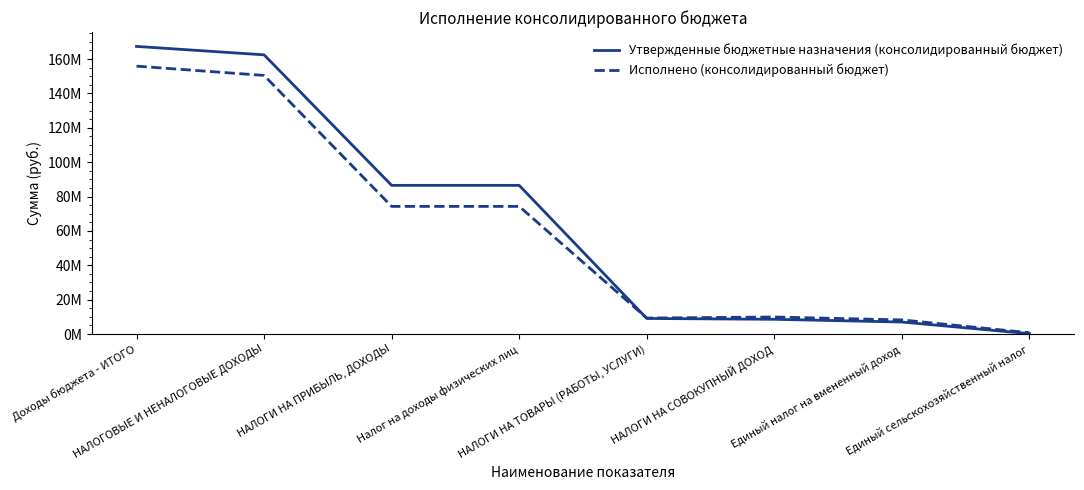

What is the average value of the Исполнено (консолидированный бюджет) series?

60382086.9